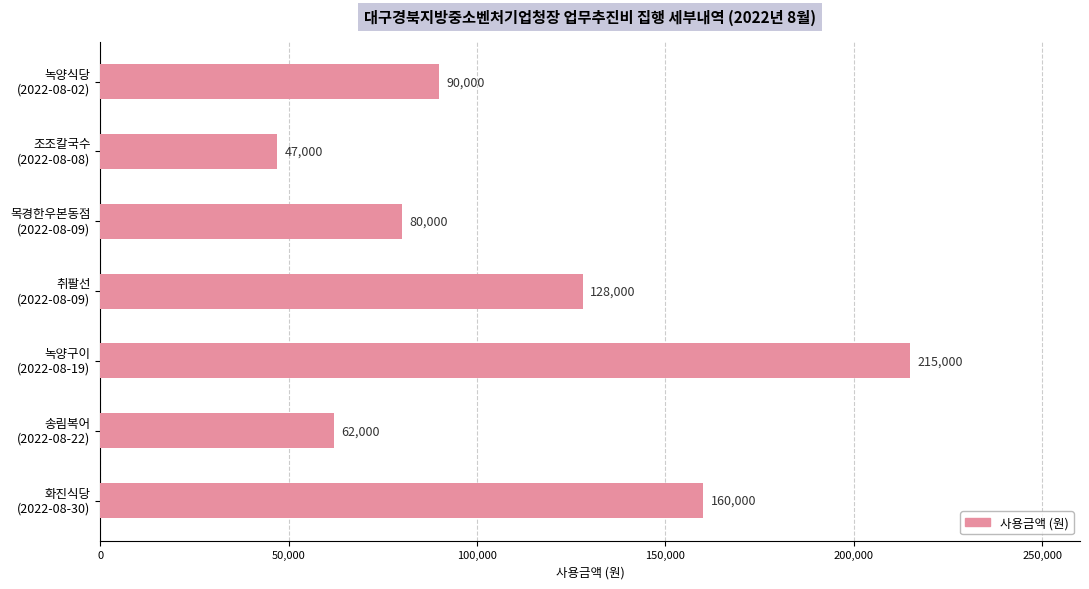

Reading top to bottom, list all the values displayed in this chart.

90000	47000	80000	128000	215000	62000	160000